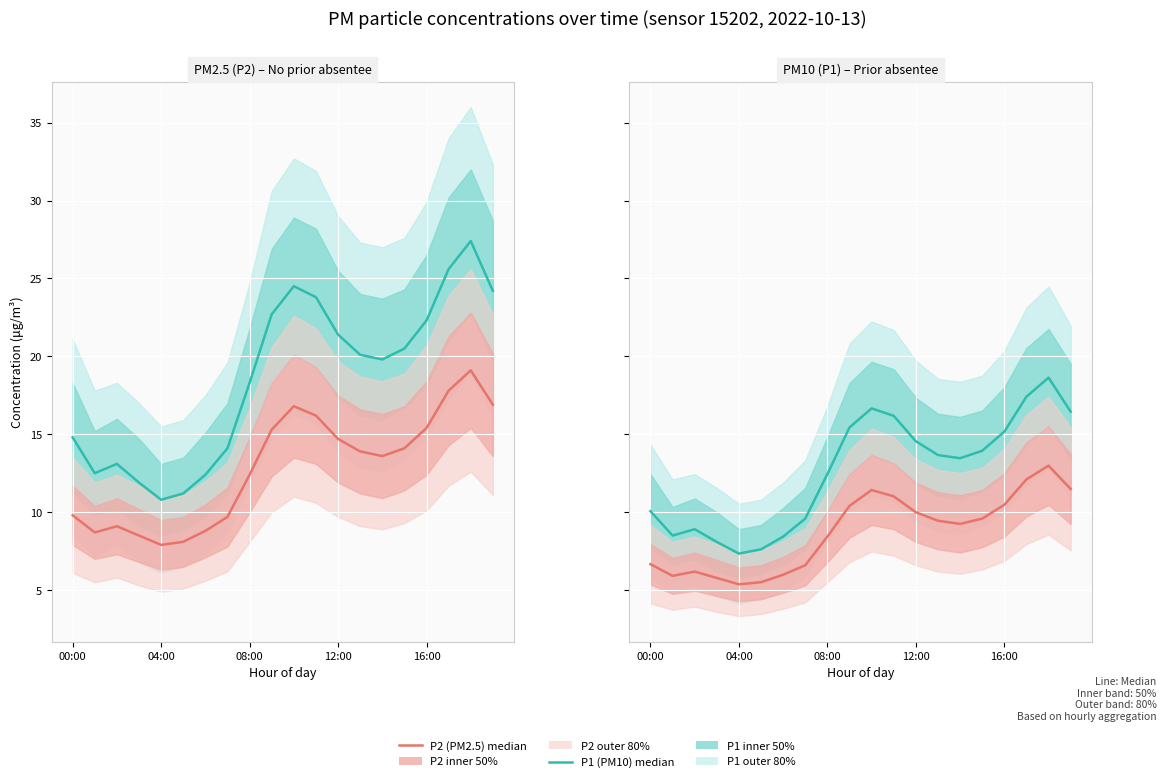

How many interior local peaks does the P1 median series have?

3